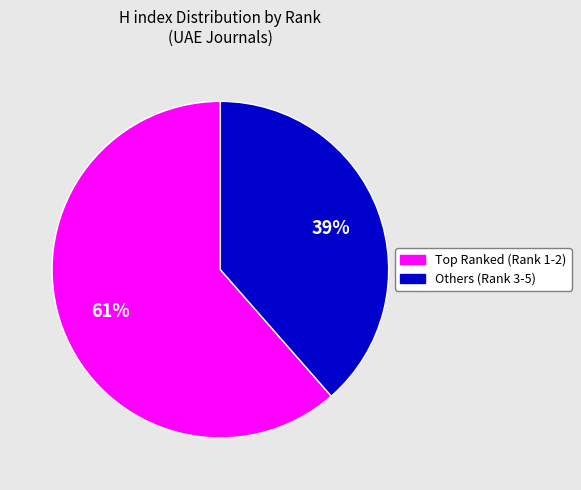

Does any single category account for the majority?

Yes